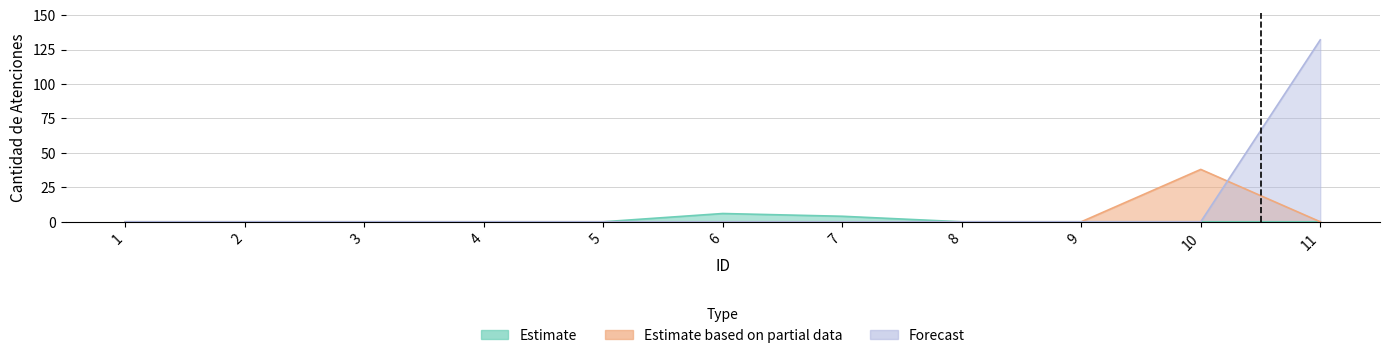

True or false: Estimate based on partial data and Estimate intersect in this chart.

False